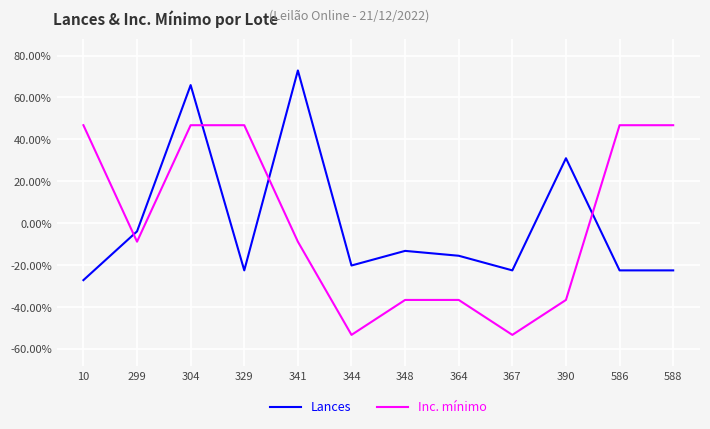

What is the difference between the maximum and minimum values in the Lances series?

1.0